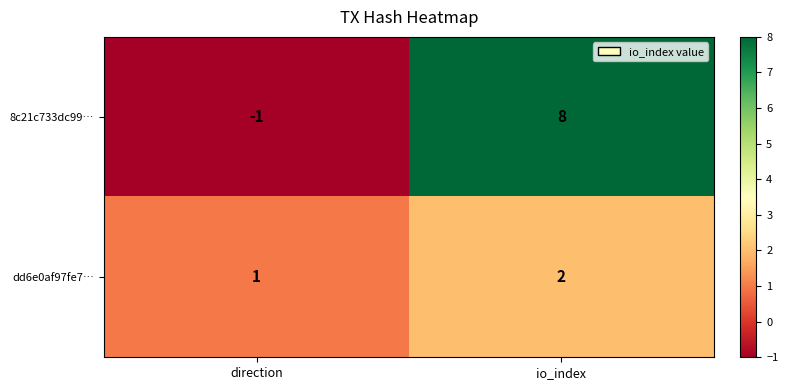

Rank the series at direction from lowest to highest value.

8c21c733dc99…, dd6e0af97fe7…